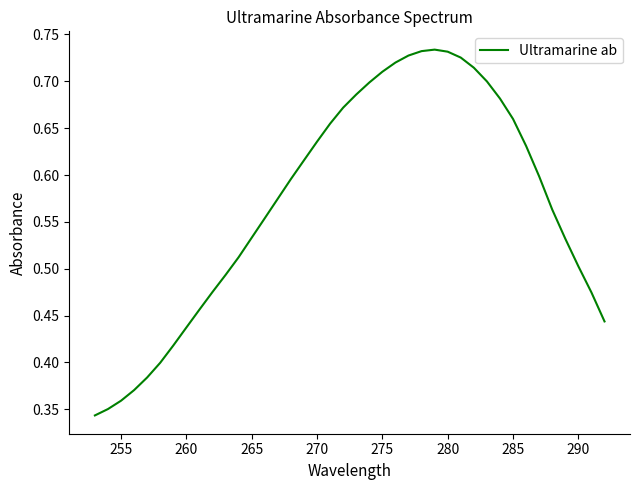

Between 285 and 280, which is larger?

280